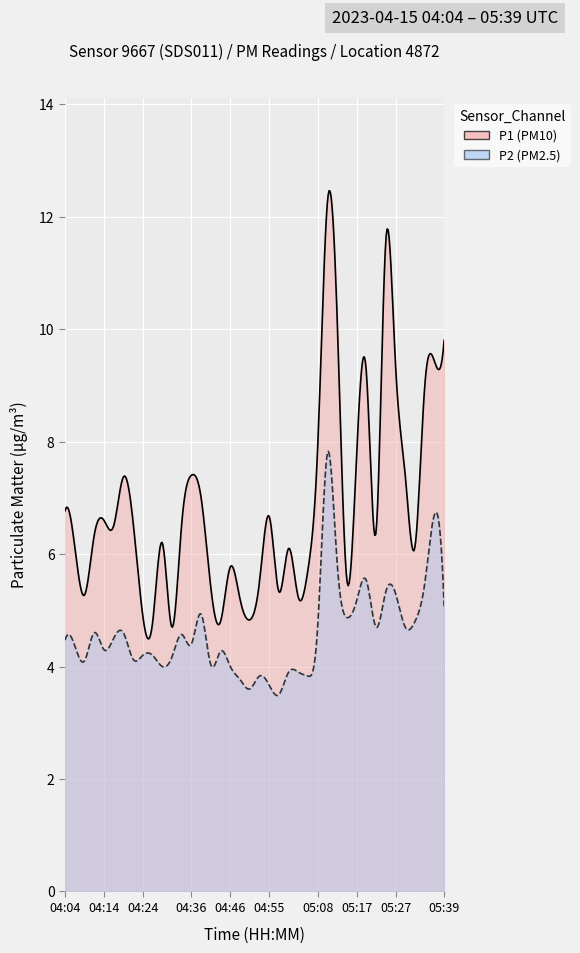

What is the difference between the second highest and minimum values in the P2 series?

3.2